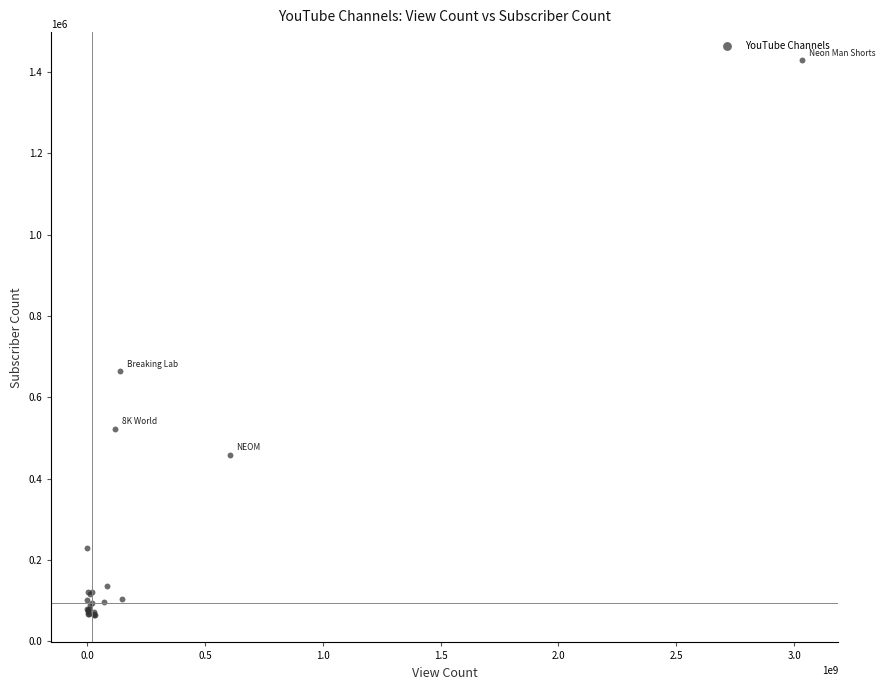

What Y value in the scatter plot is closest to 747700?

665000